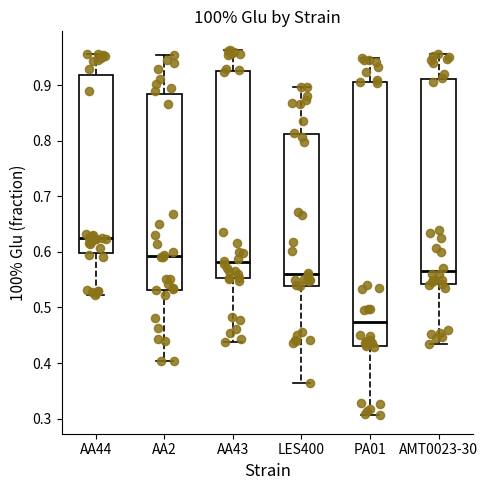

Which box's median line is the lowest?

PA01